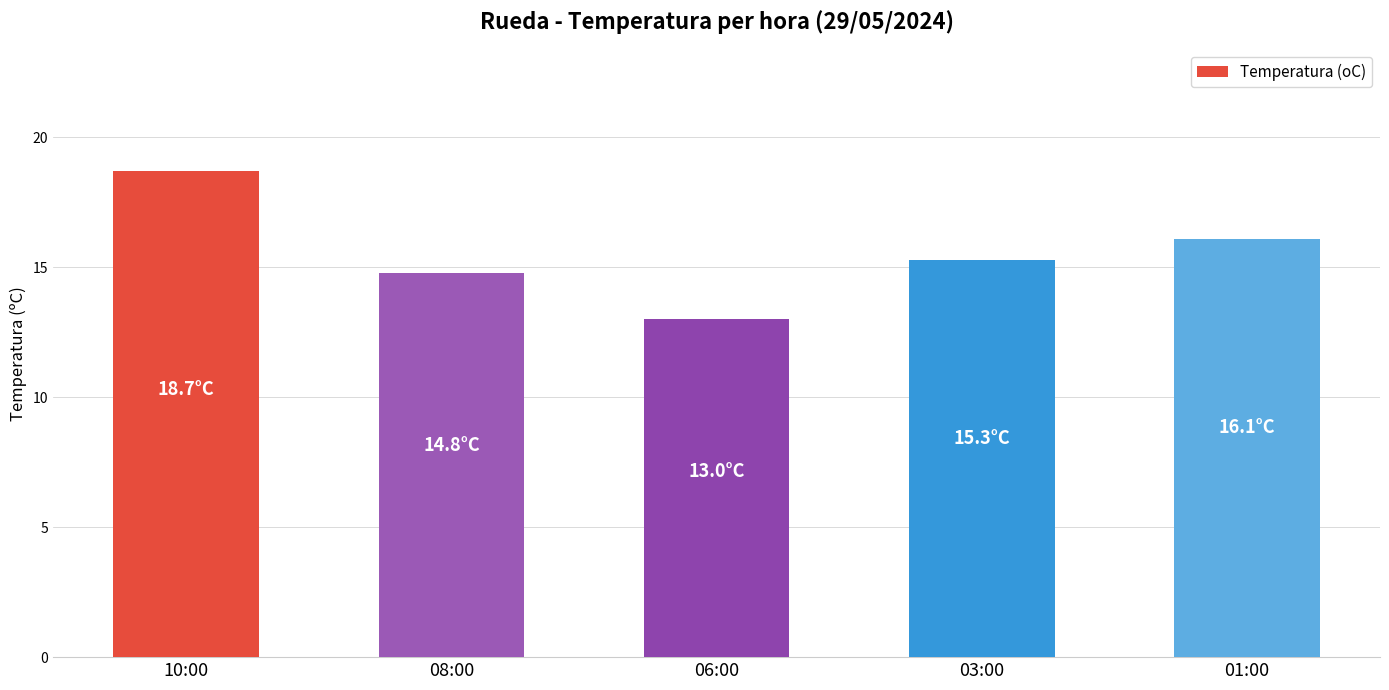

The chart shows a value of 8.2 at 06:00. True or false?

False